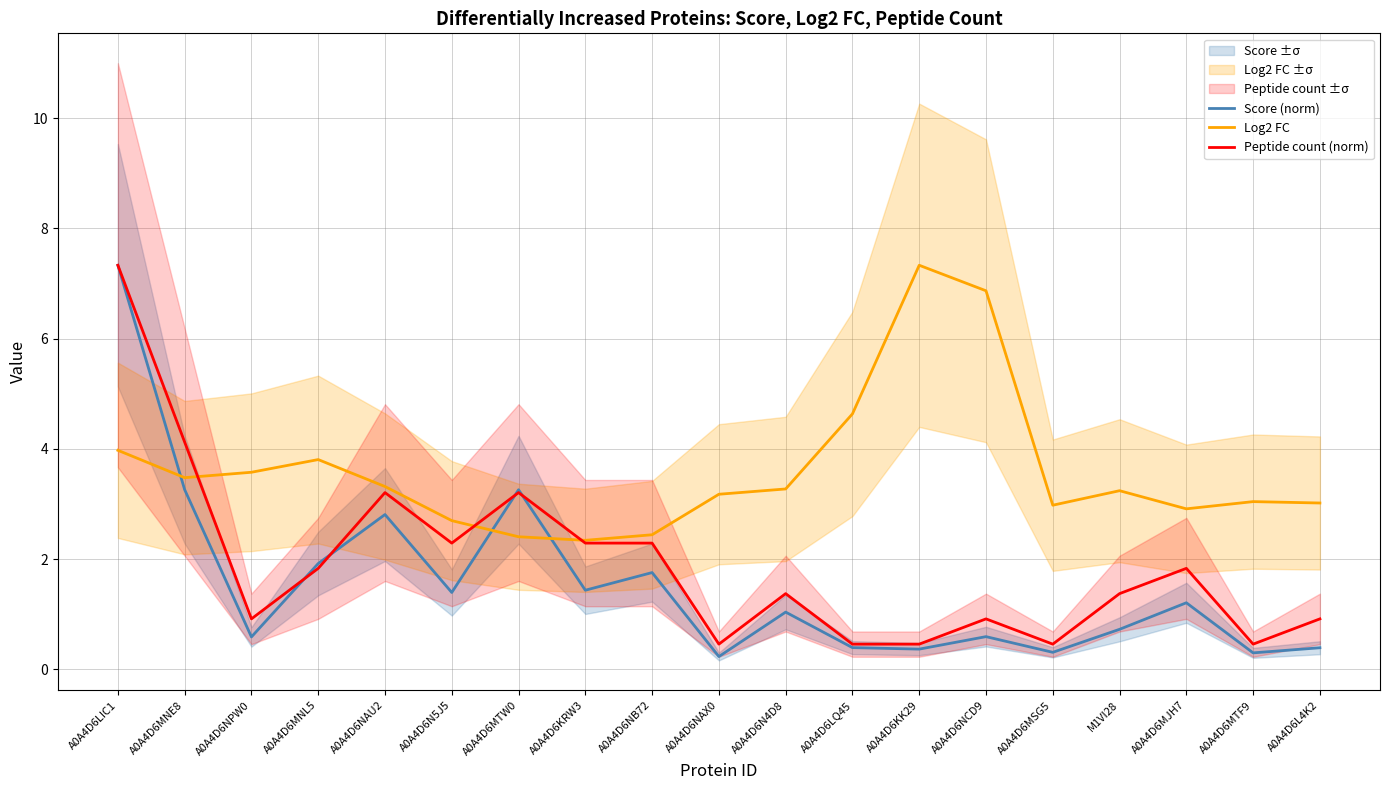

What is the spread (max minus min) of values at A0A4D6L4K2?

2.6